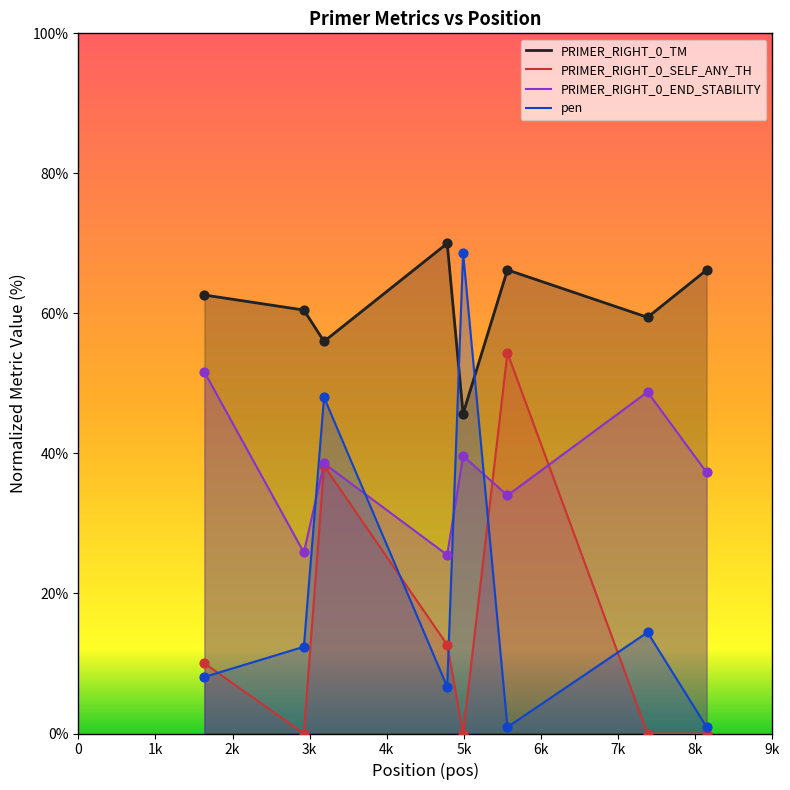

At which category is the sum across all series the highest?

3187